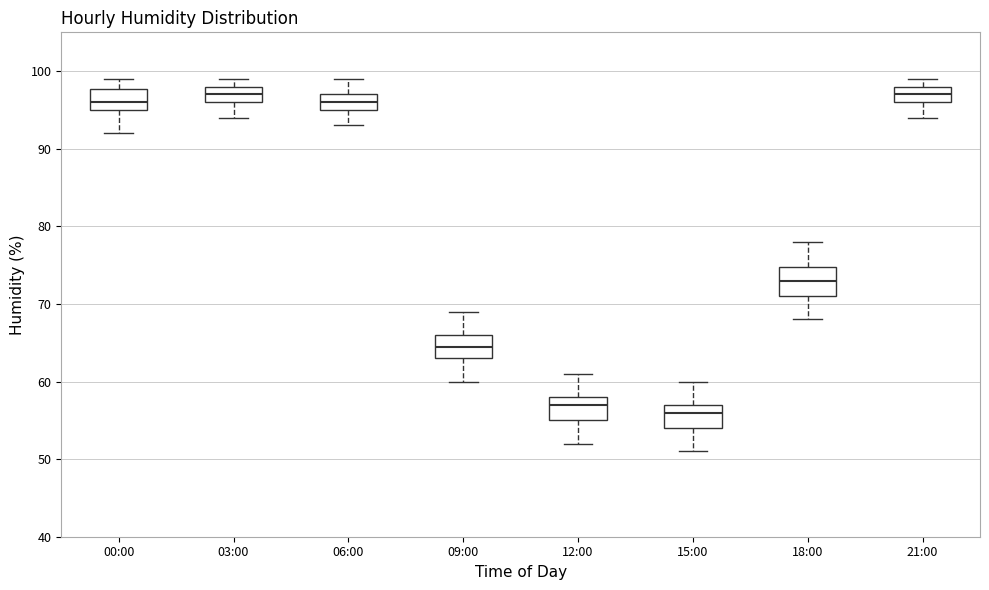

Which box has the lowest median line?

15:00